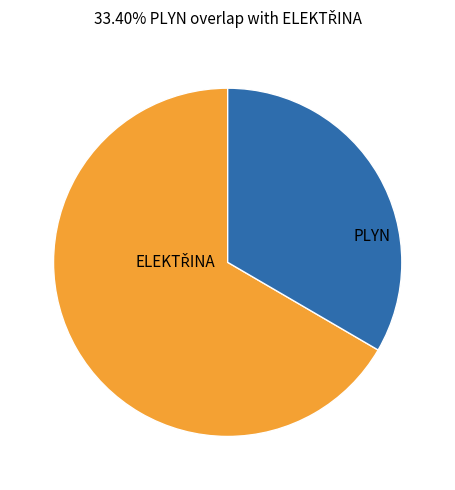

True or false: PLYN accounts for 33% of the total.

True